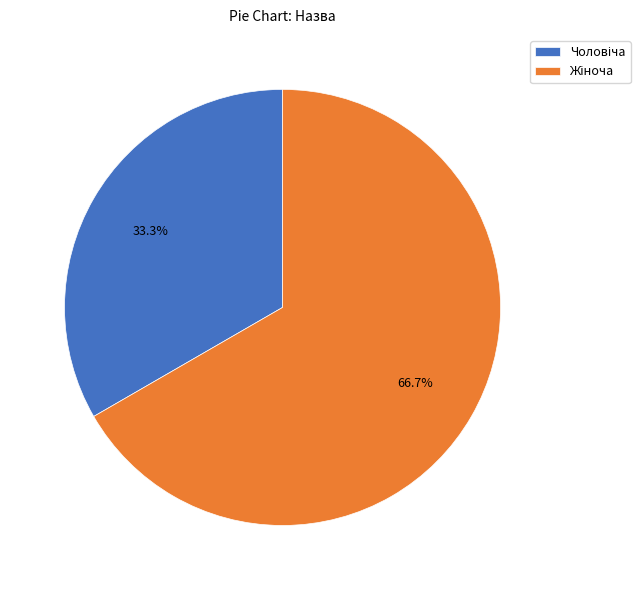

Is there a majority slice in this chart?

Yes